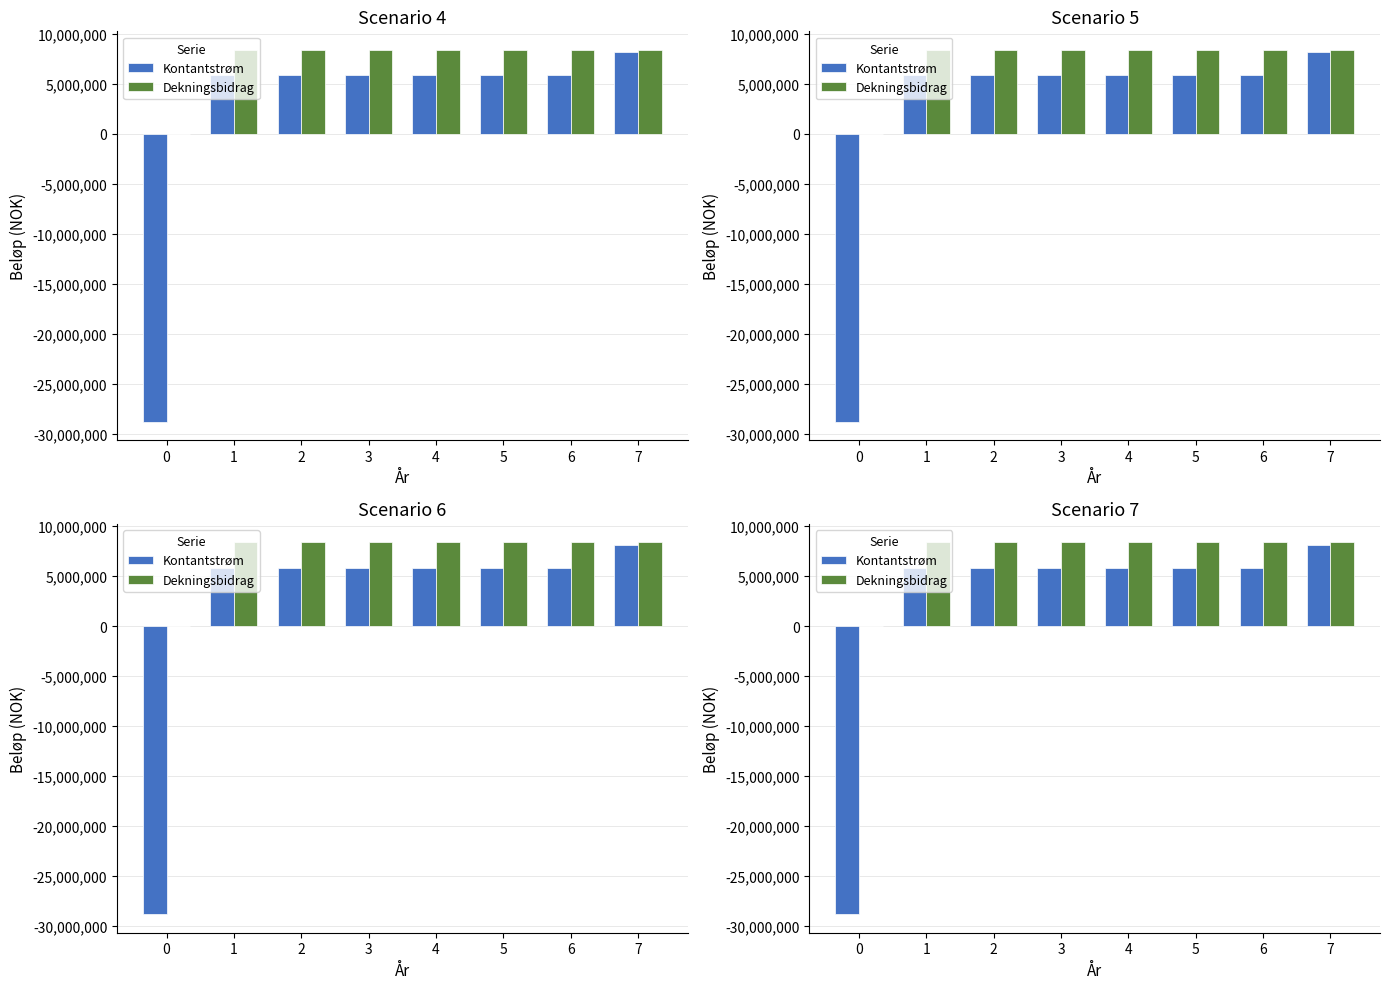

How many negative values does the Kontantstrøm series have?

1